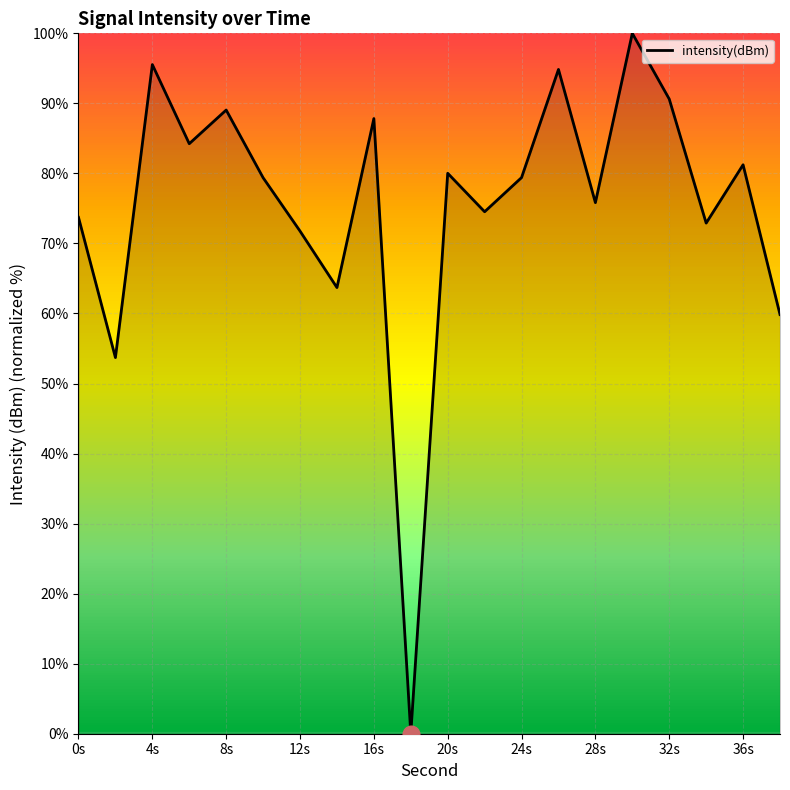

What is the difference between the maximum and minimum values?

100.0